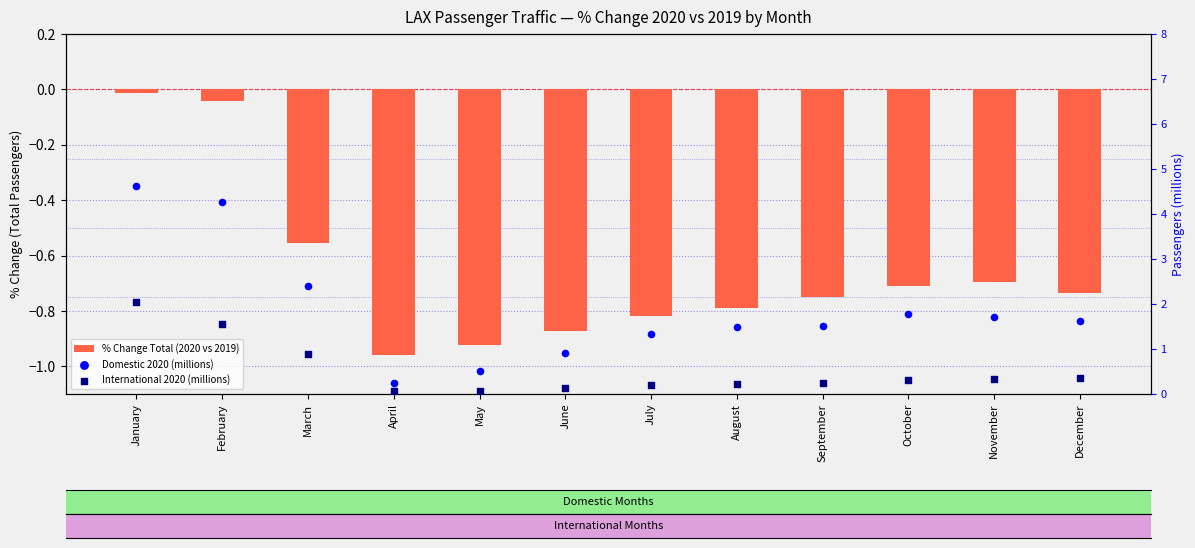

What is the total value across all series at January?

6.7